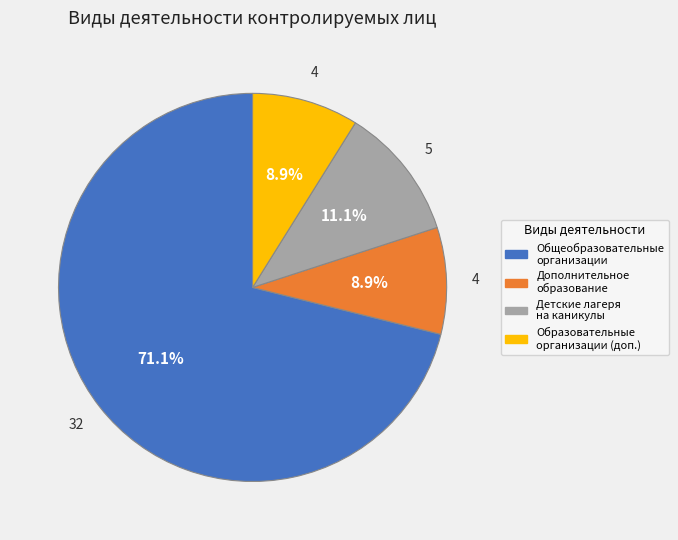

Is there a majority slice in this chart?

Yes